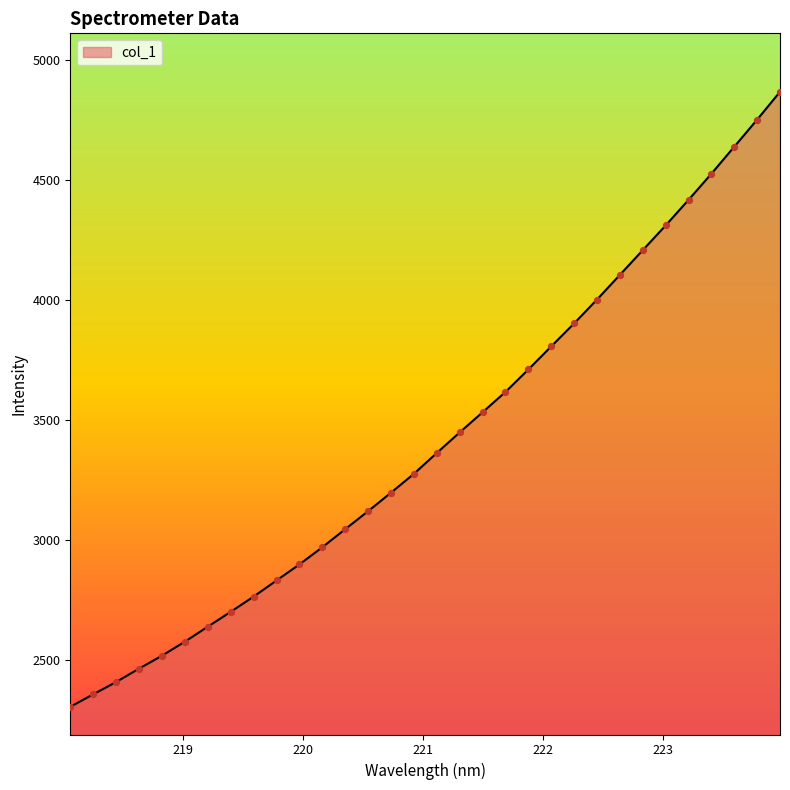

What is the minimum value shown in the chart?

2306.8